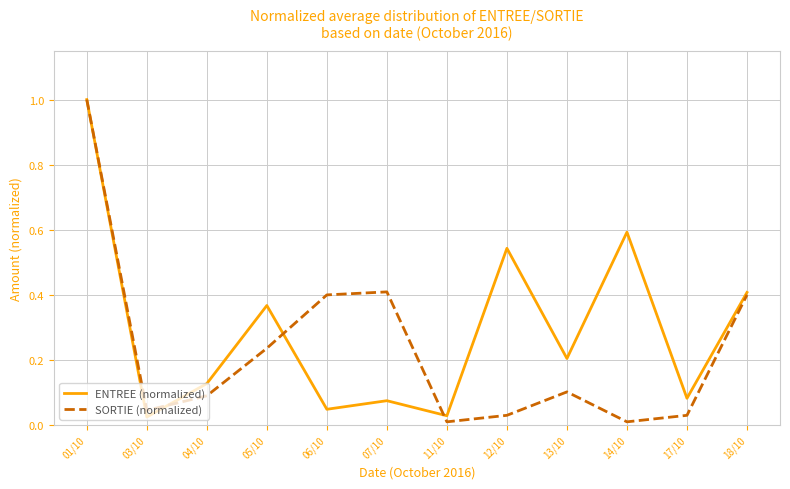

Rank the series by their average value, from highest to lowest.

ENTREE (normalized), SORTIE (normalized)